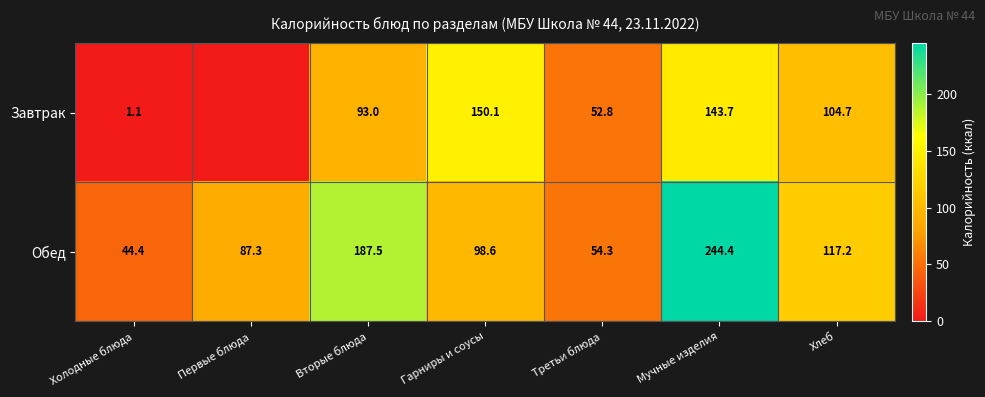

At how many categories does at least one series exceed 23?

7